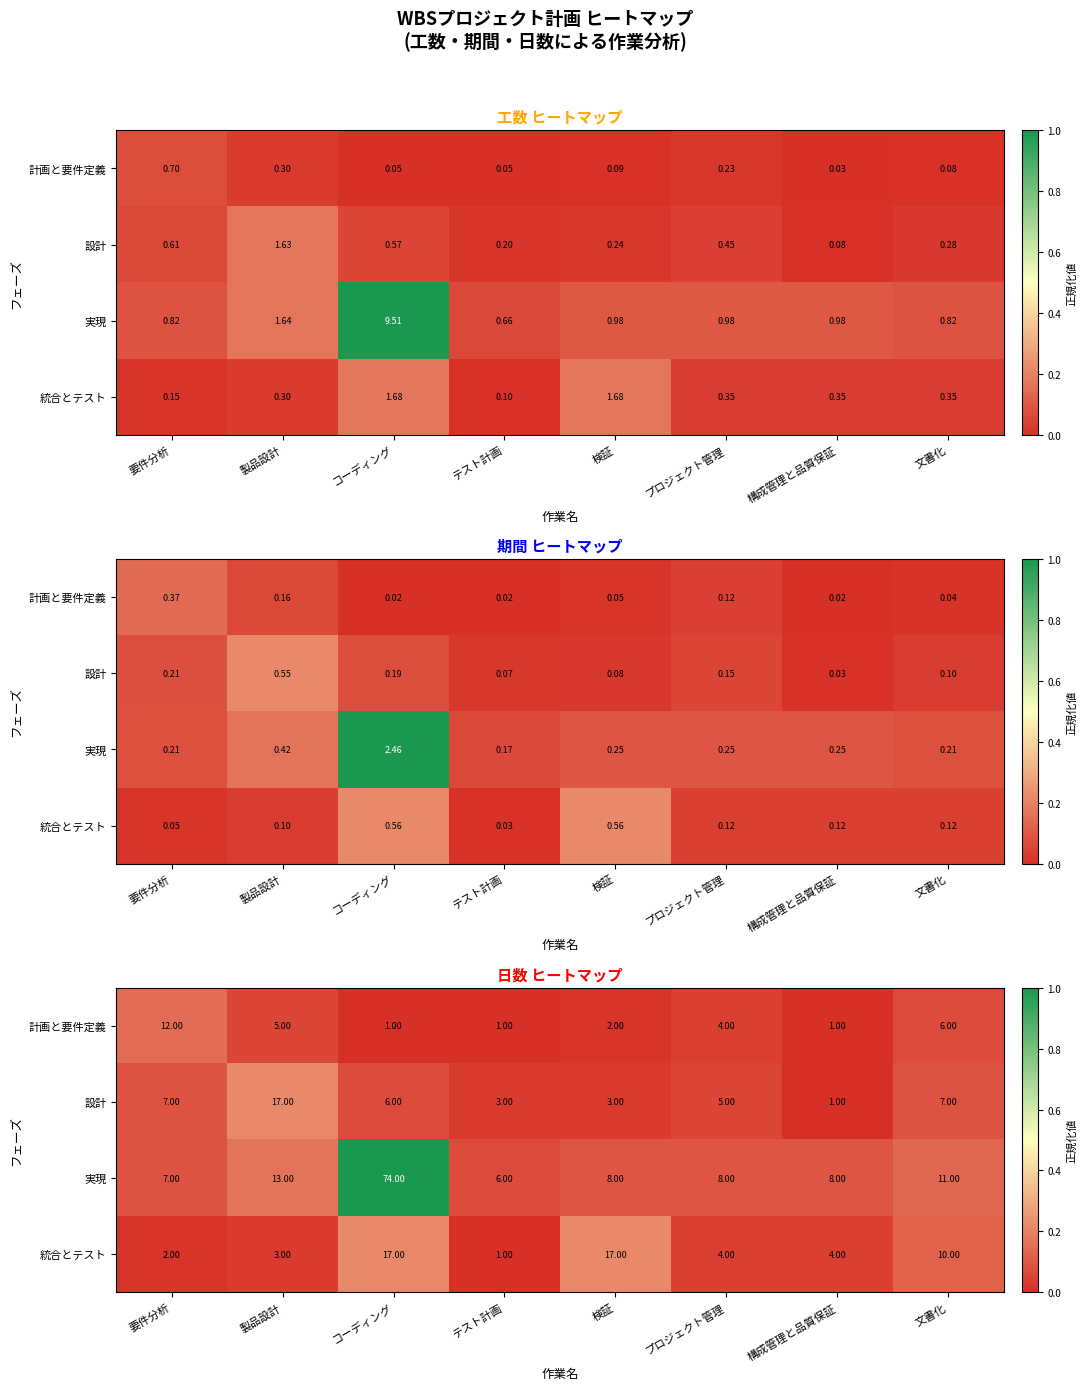

How many categories are shown in the chart?

8